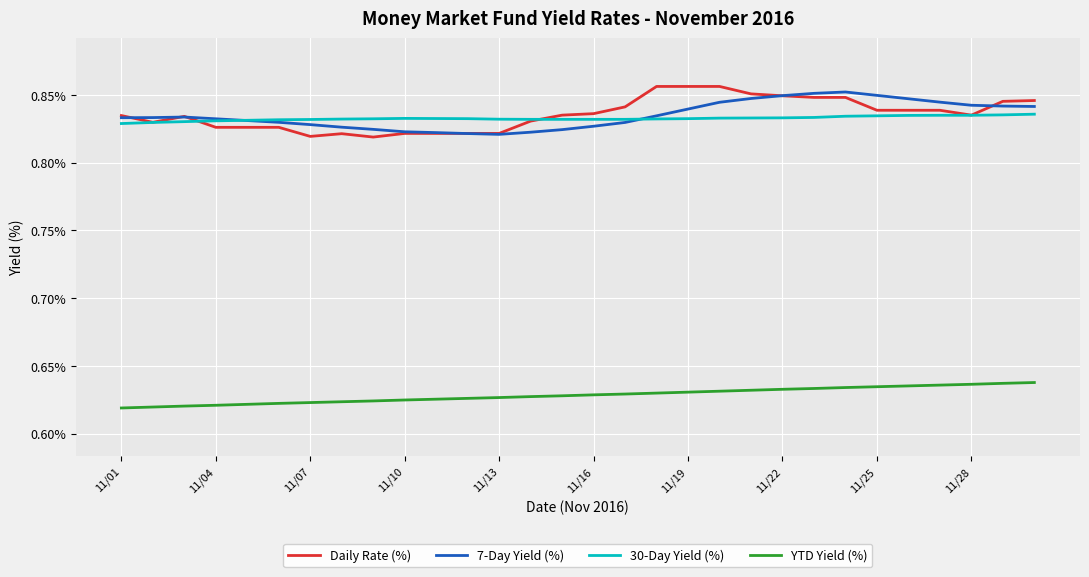

True or false: Daily Rate (%) and YTD Yield (%) intersect in this chart.

False